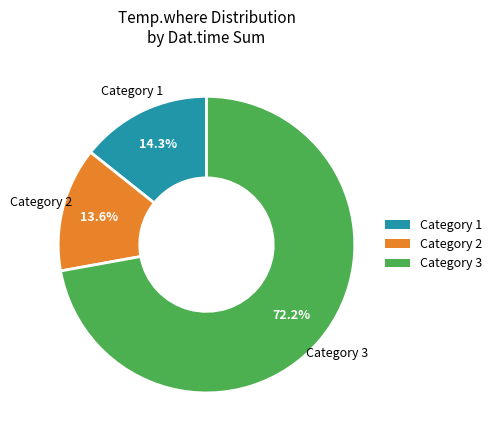

Which category accounts for the majority?

Category 3